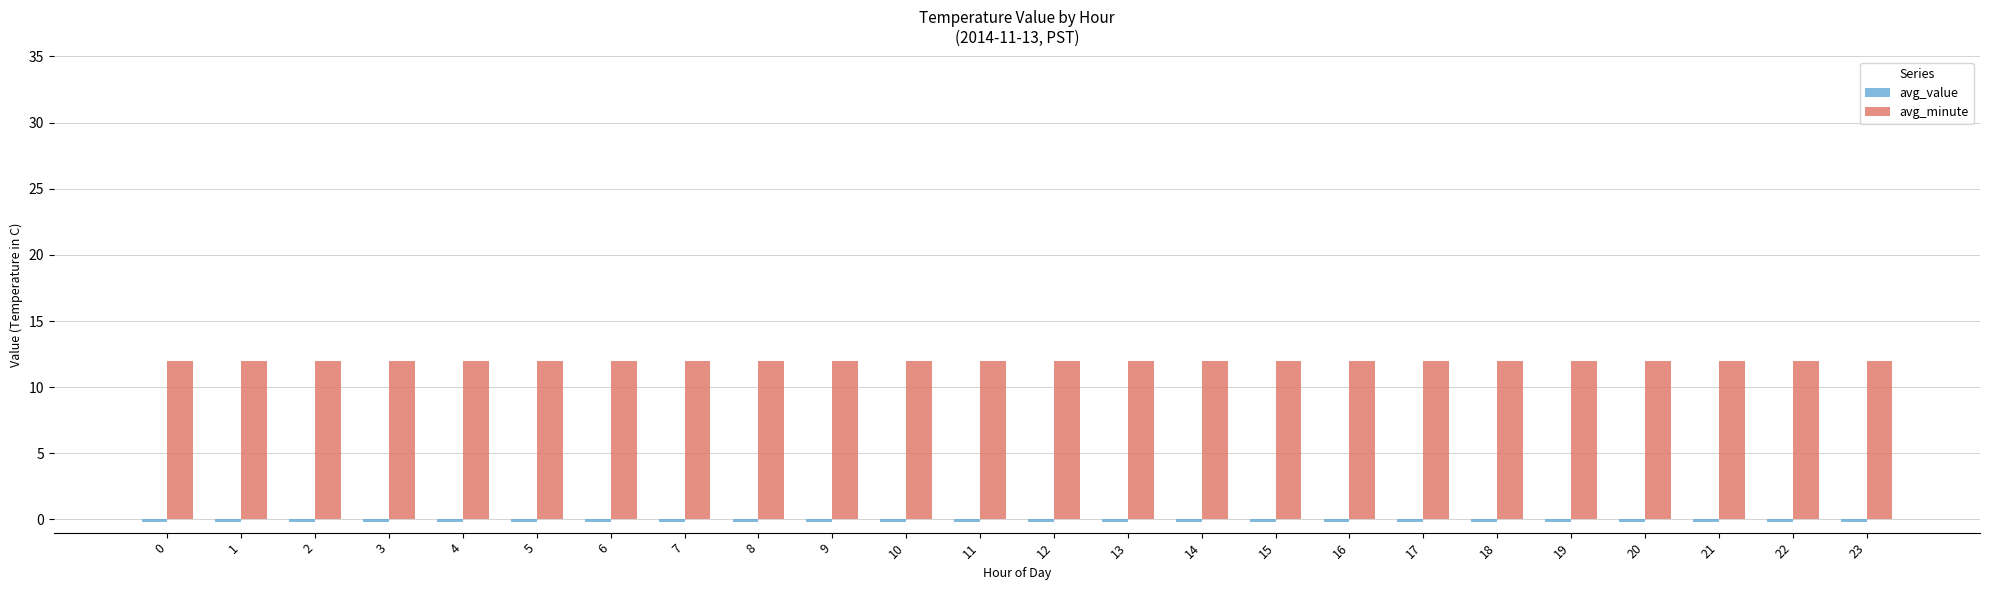

What is the sum of all avg_minute values?

288.0